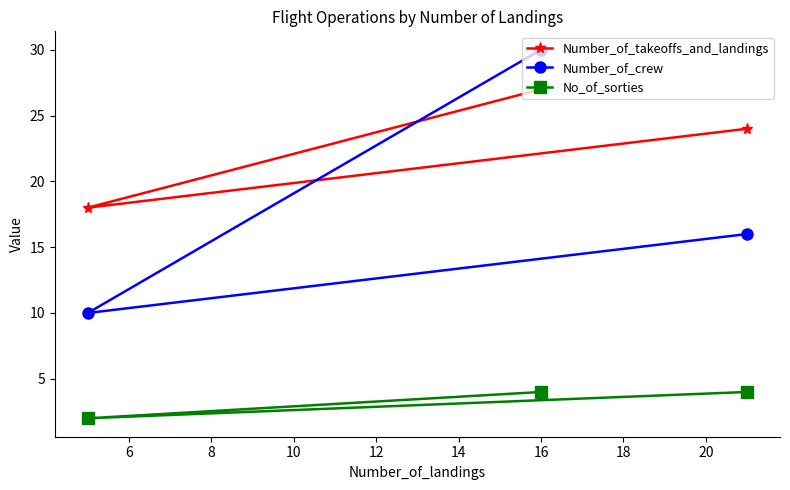

What is the greatest value displayed?

30